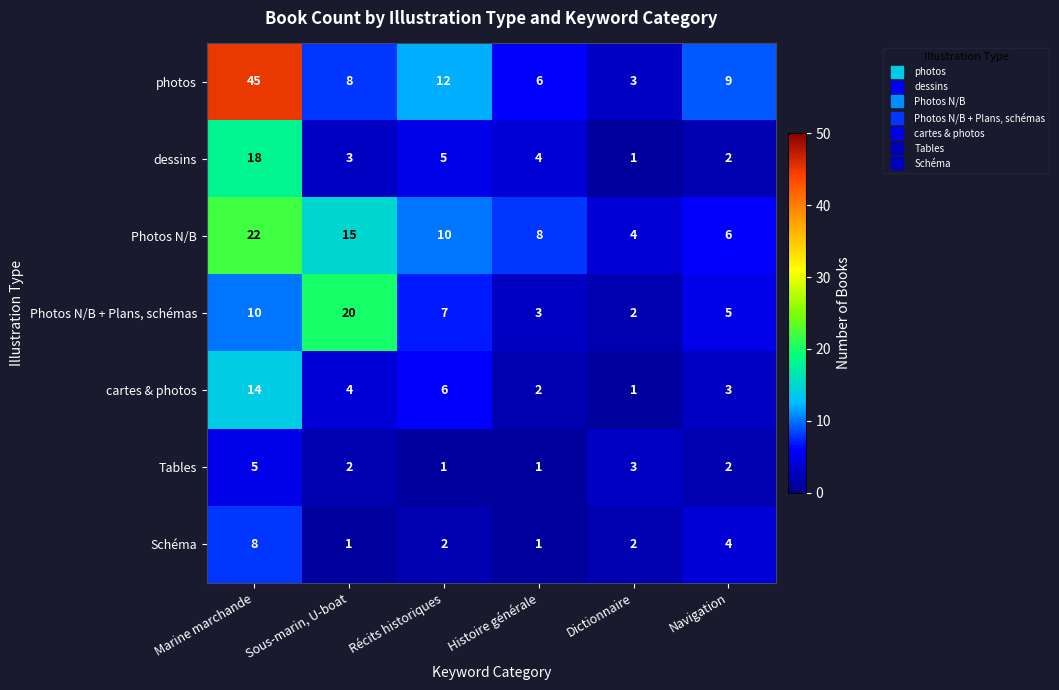

The value of Photos N/B + Plans, schémas at Sous-marin, U-boat is 9. True or false?

False